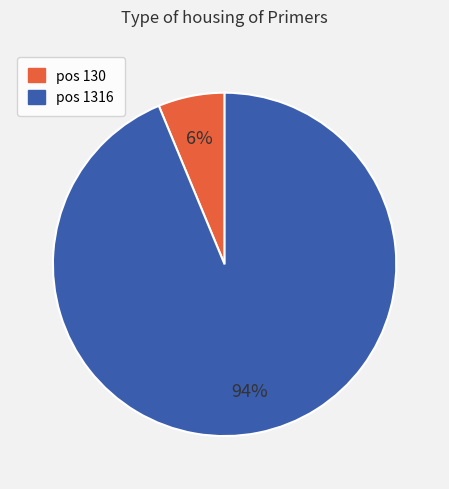

What is the largest slice in the pie chart?

pos 1316